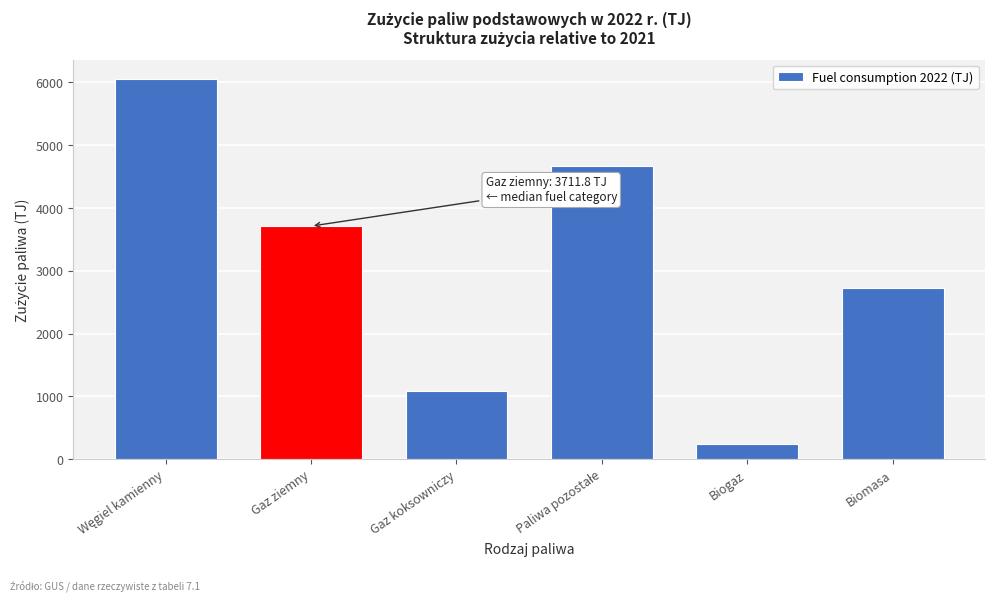

Reading left to right, list all the values displayed in this chart.

6058.6	3711.8	1080.9	4673.0	241.2	2729.0